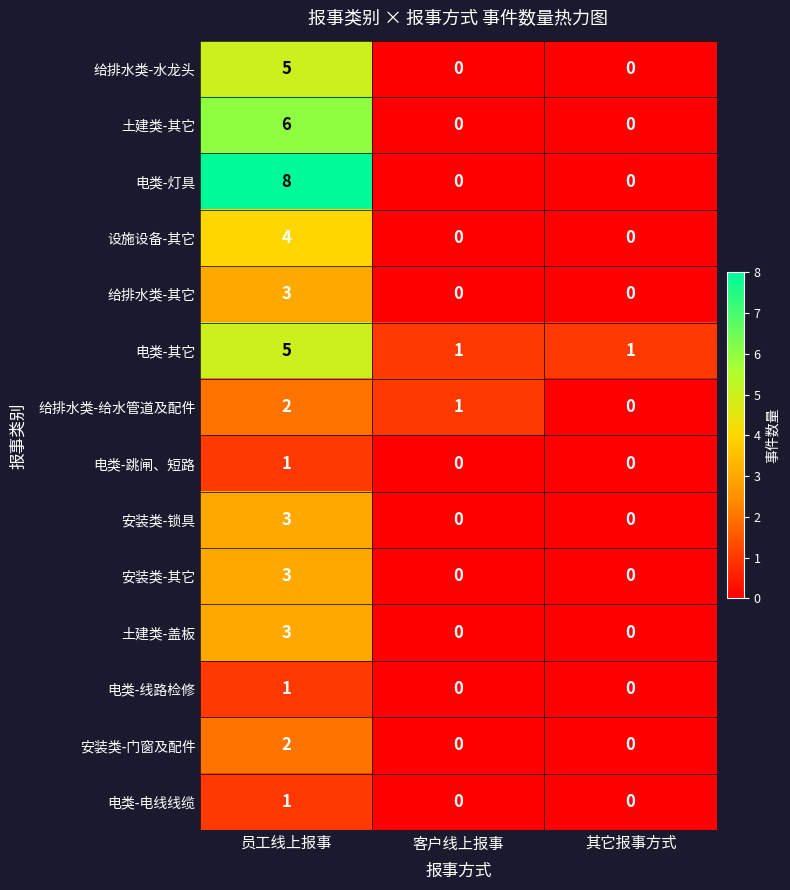

How many categories are shown in the chart?

3